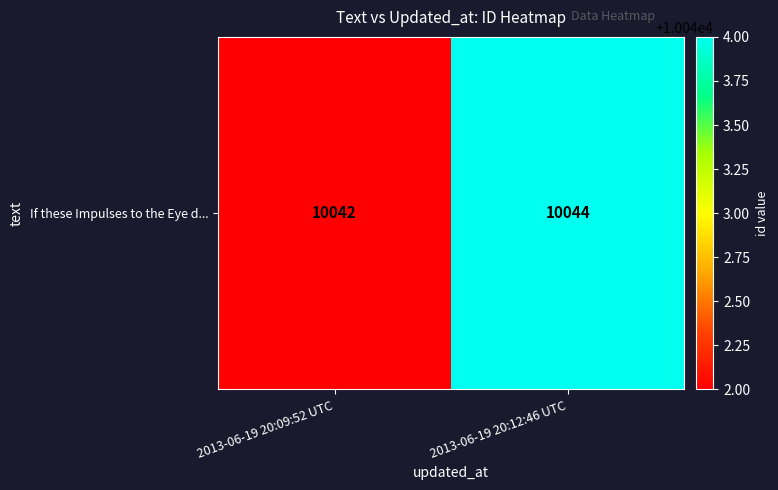

True or false: the data shows 10044 at 2013-06-19 20:12:46 UTC.

True